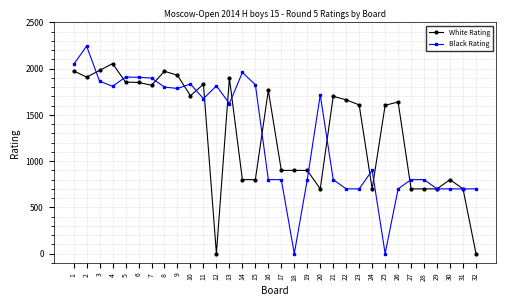

True or false: White Rating has more than 0 interior local peaks.

True